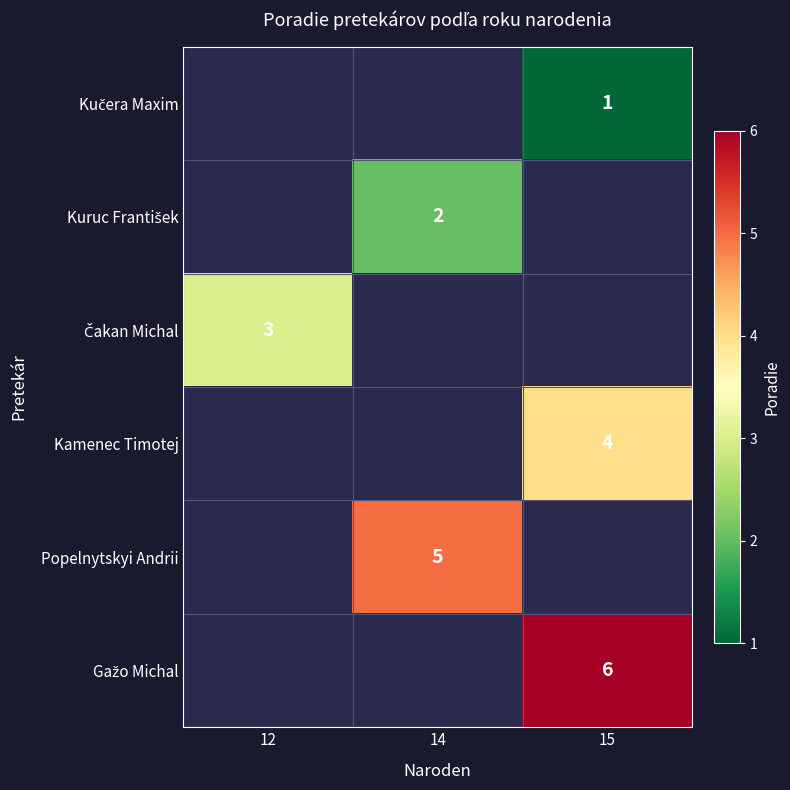

How many data points in Popelnytskyi Andrii are above 0?

1